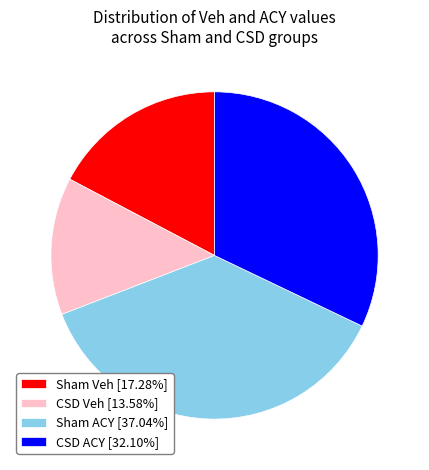

Combined, do CSD Veh [13.58%] and Sham ACY [37.04%] account for over 50%?

Yes